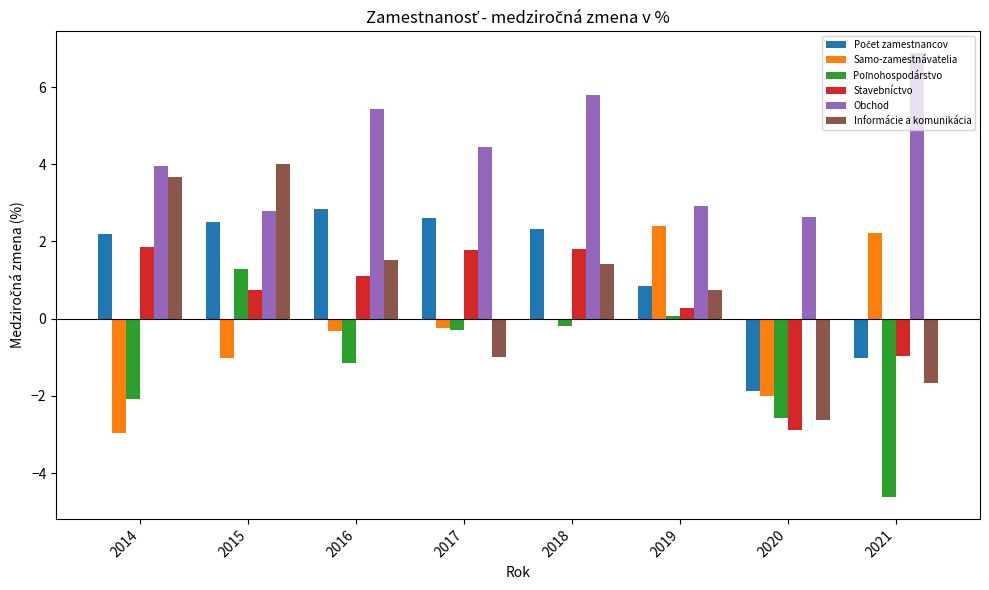

What is the maximum value for Stavebníctvo?

1.9